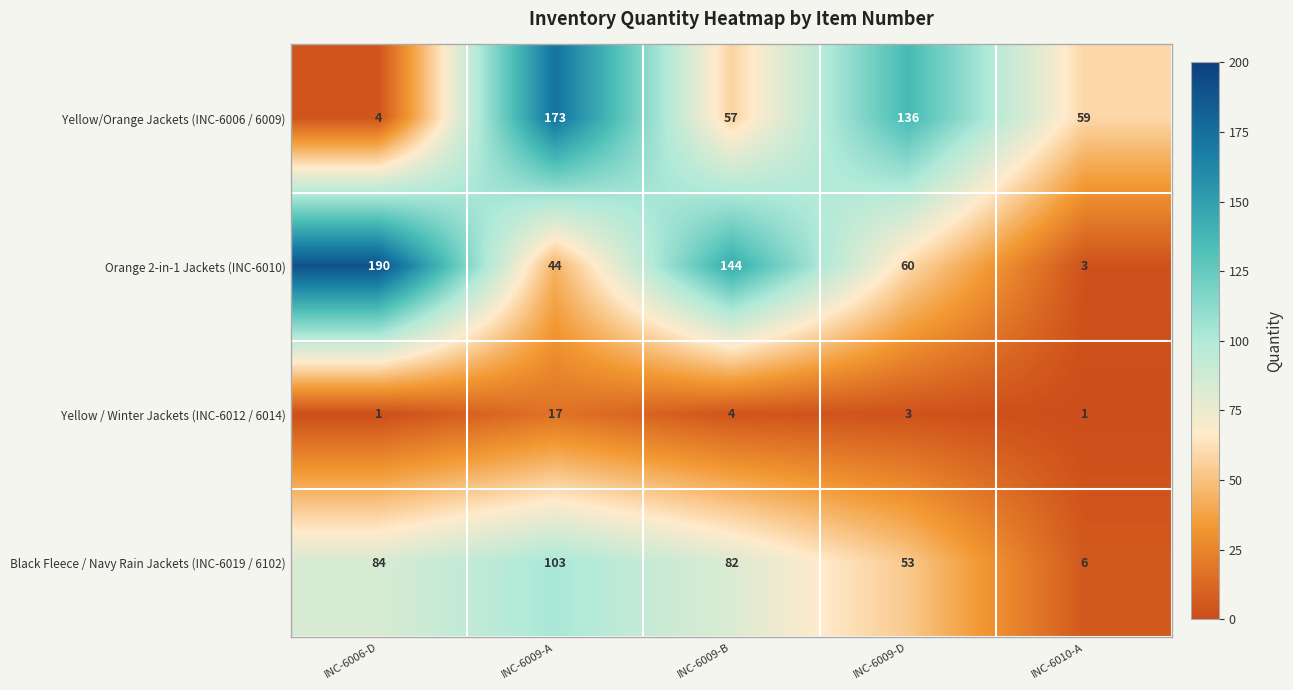

The value of Orange 2-in-1 Jackets (INC-6010) at INC-6009-D is 60. True or false?

True